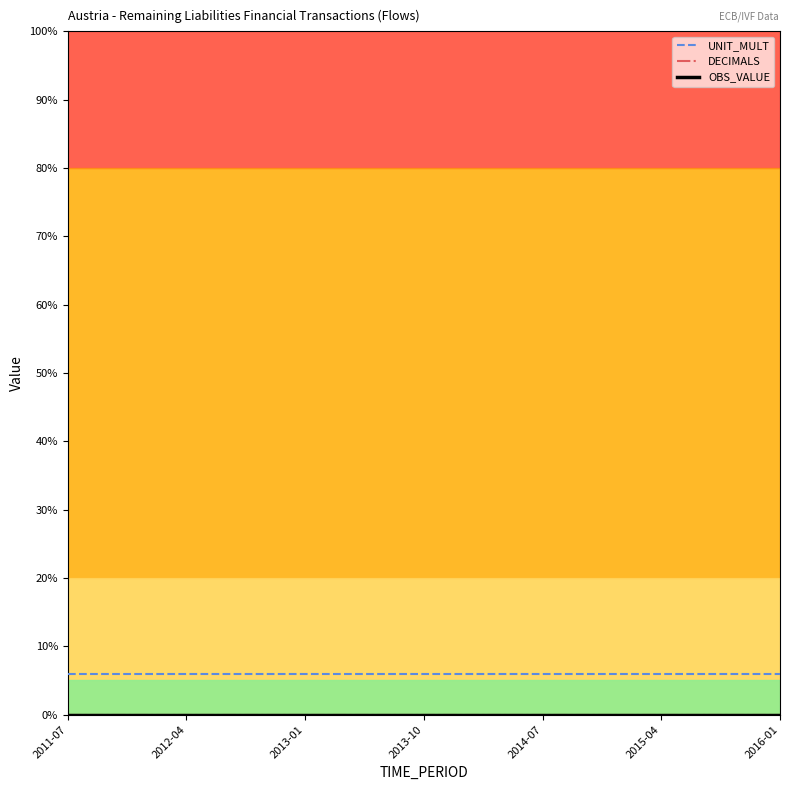

True or false: OBS_VALUE has a value of 0 at 2013-10.

True